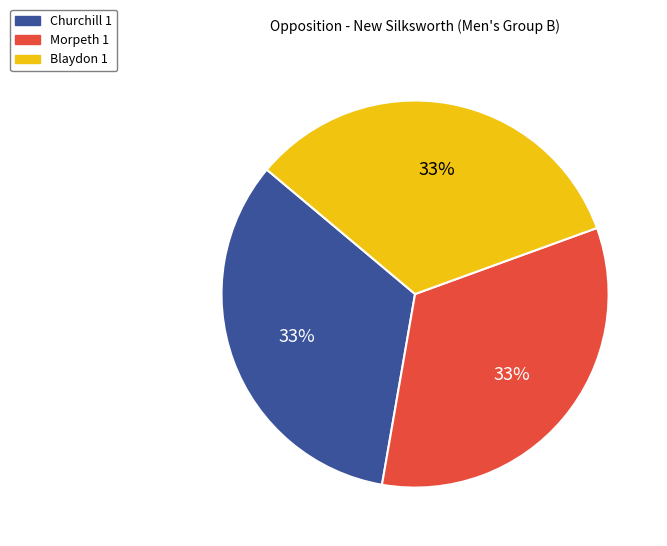

Is it true that Morpeth 1 is 33% of the pie?

True